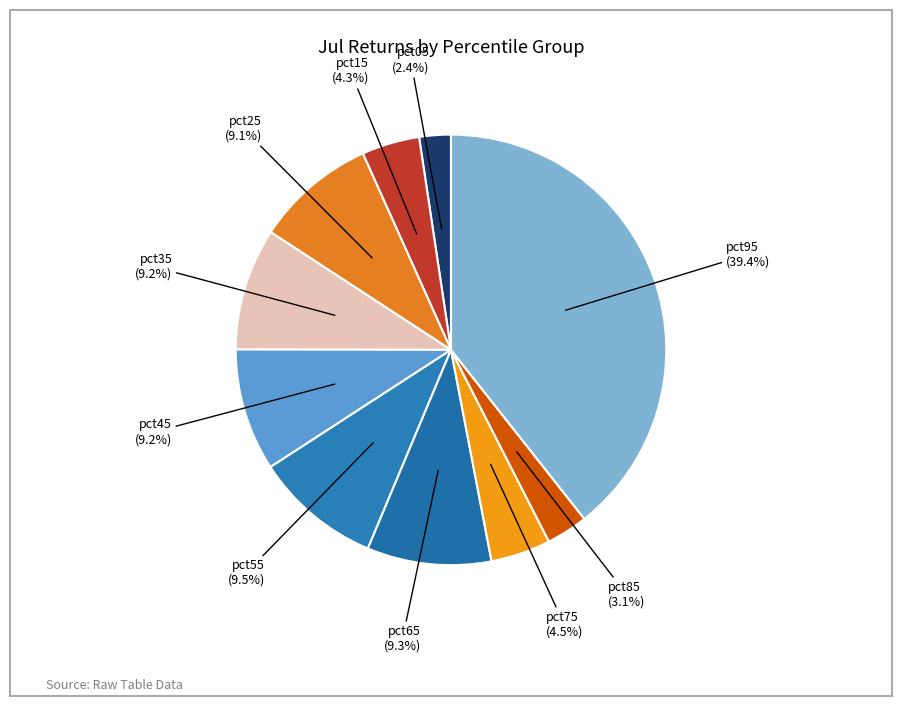

How many segments does this pie chart have?

10